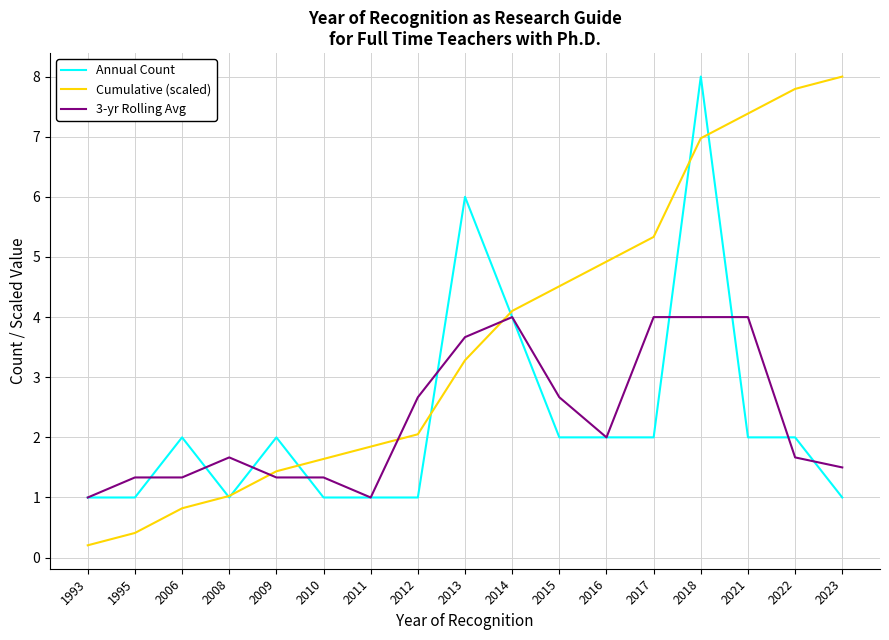

What is the difference between the maximum and second lowest values in the Annual Count series?

7.0